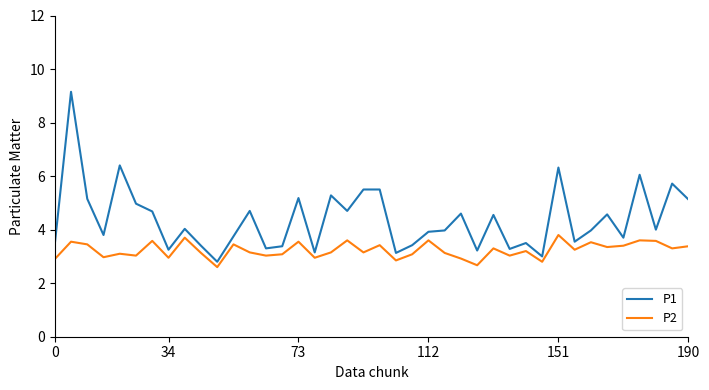

What is the average value of the P2 series?

3.2